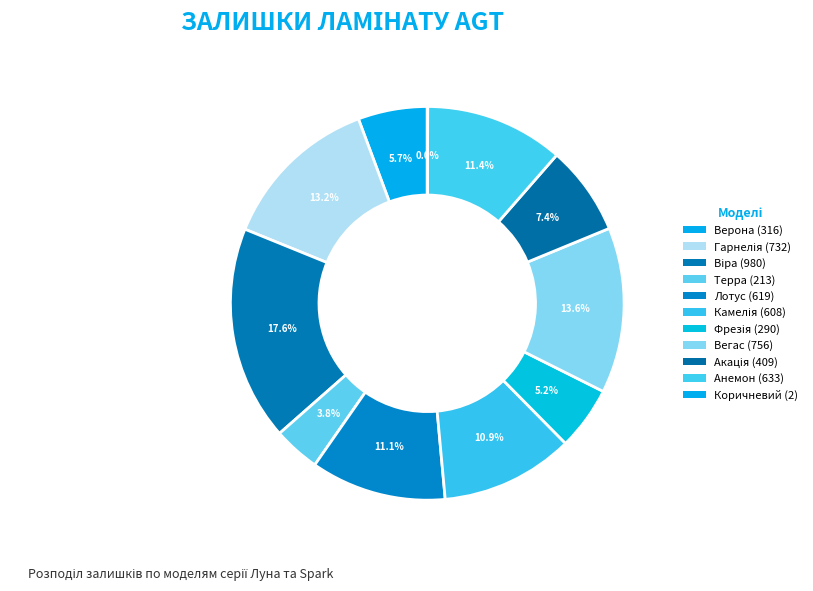

Which slice is the largest?

Віра